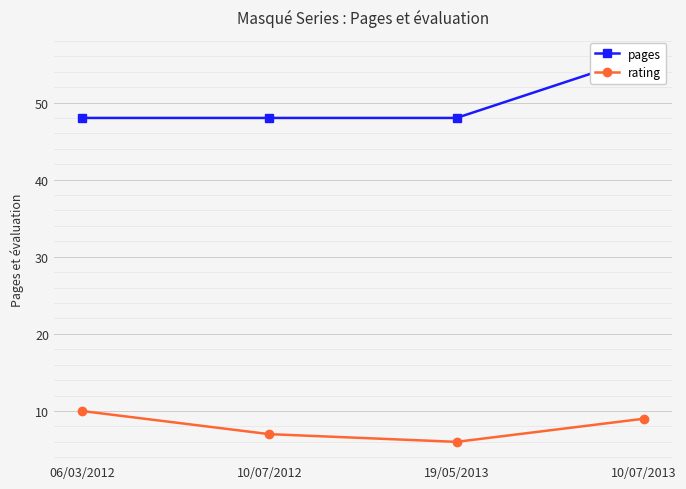

What is the label of the 1st point from the right?

10/07/2013